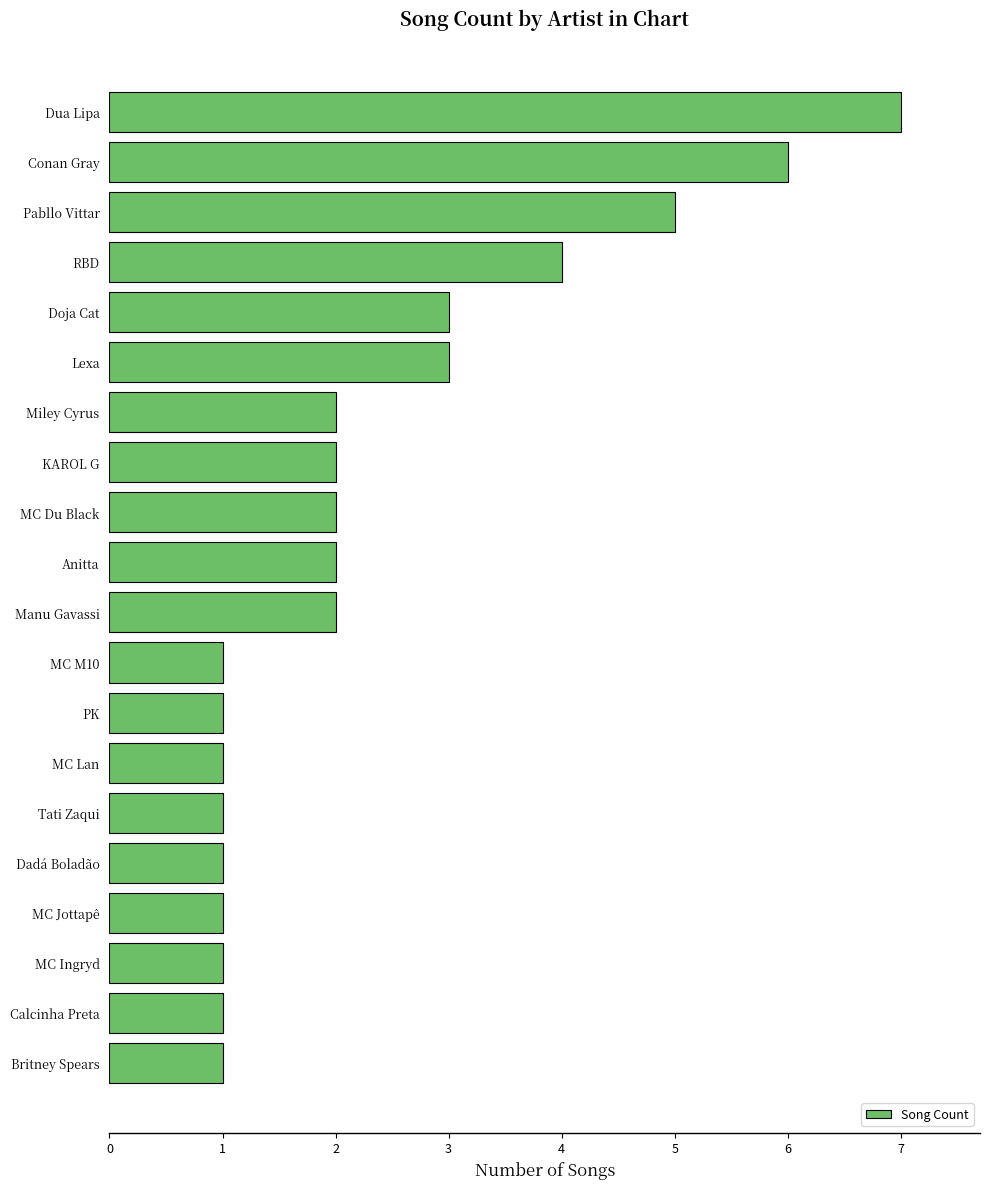

Reading top to bottom, extract all data points from this chart.

Dua Lipa=7	Conan Gray=6	Pabllo Vittar=5	RBD=4	Doja Cat=3	Lexa=3	Miley Cyrus=2	KAROL G=2	MC Du Black=2	Anitta=2	Manu Gavassi=2	MC M10=1	PK=1	MC Lan=1	Tati Zaqui=1	Dadá Boladão=1	MC Jottapê=1	MC Ingryd=1	Calcinha Preta=1	Britney Spears=1